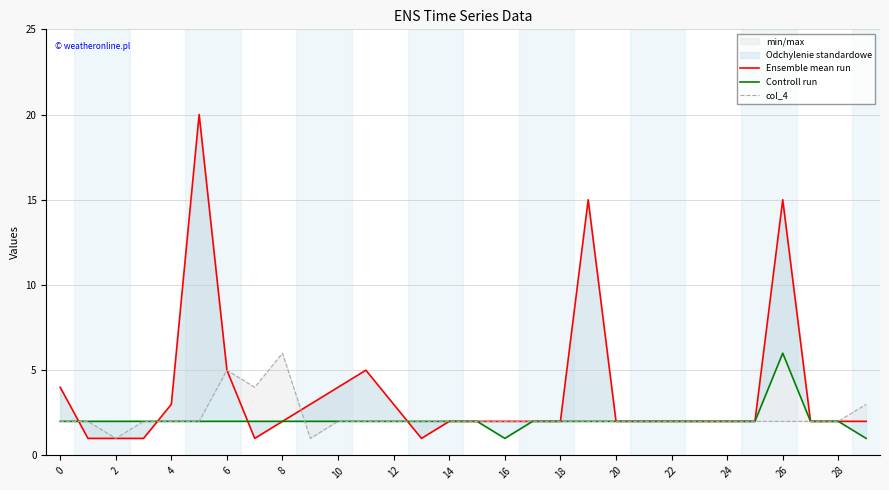

Reading left to right, what are all the values shown in this chart?

Ensemble mean run: 4	1	1	1	3	20	5	1	2	3	4	5	3	1	2	2	2	2	2	15	2	2	2	2	2	2	15	2	2	2
Controll run: 2	2	2	2	2	2	2	2	2	2	2	2	2	2	2	2	1	2	2	2	2	2	2	2	2	2	6	2	2	1
col_4: 2	2	1	2	2	2	5	4	6	1	2	2	2	2	2	2	2	2	2	2	2	2	2	2	2	2	2	2	2	3